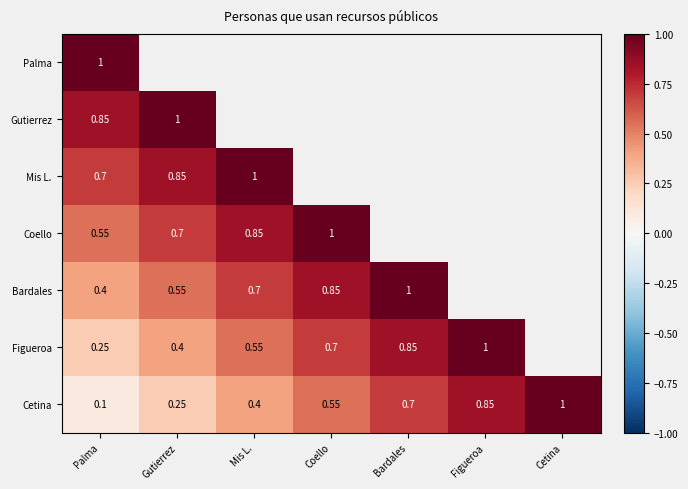

List the labels in order of Cetina value, largest first.

Cetina, Figueroa, Bardales, Coello, Mis L., Gutierrez, Palma